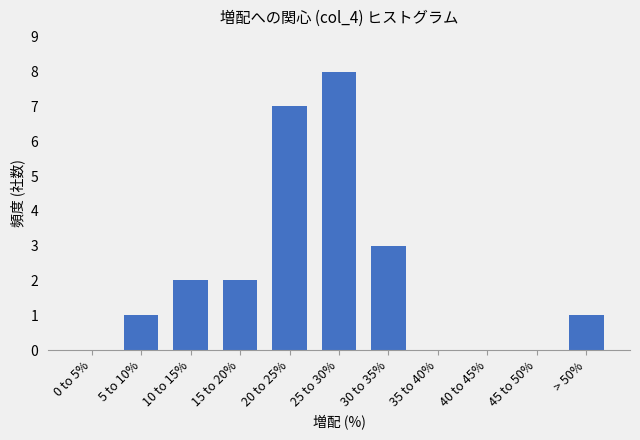

Reading left to right, list all the values displayed in this chart.

0 to 5%=0	5 to 10%=1	10 to 15%=2	15 to 20%=2	20 to 25%=7	25 to 30%=8	30 to 35%=3	35 to 40%=0	40 to 45%=0	45 to 50%=0	> 50%=1